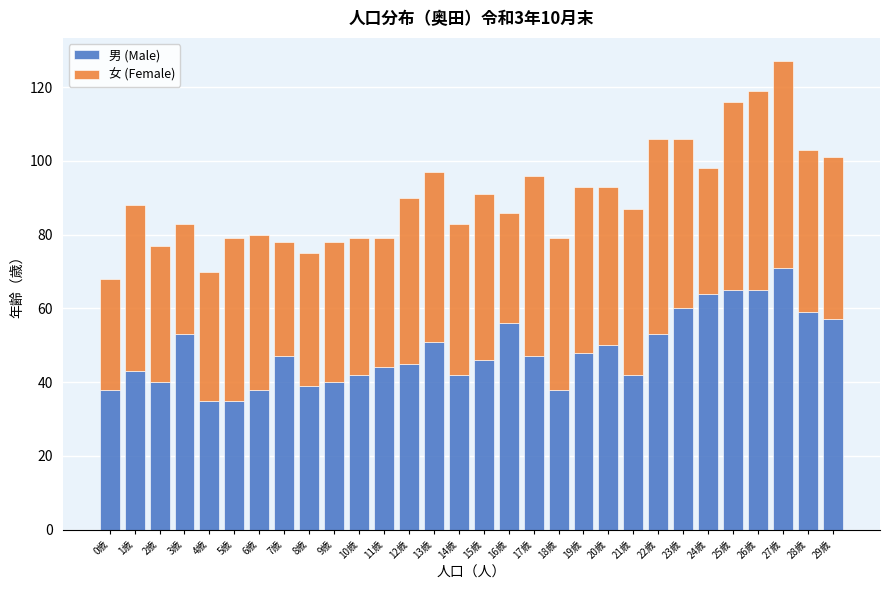

What is the difference between the maximum and minimum values in the 男 (Male) series?

36